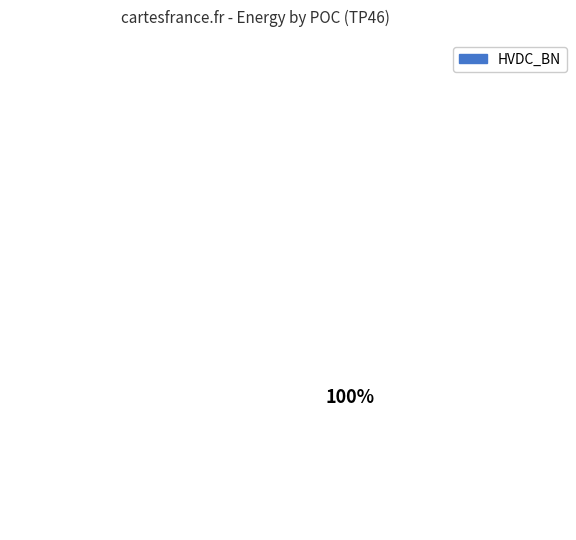

To the nearest percent, what percentage of the pie is HVDC_BN?

100%